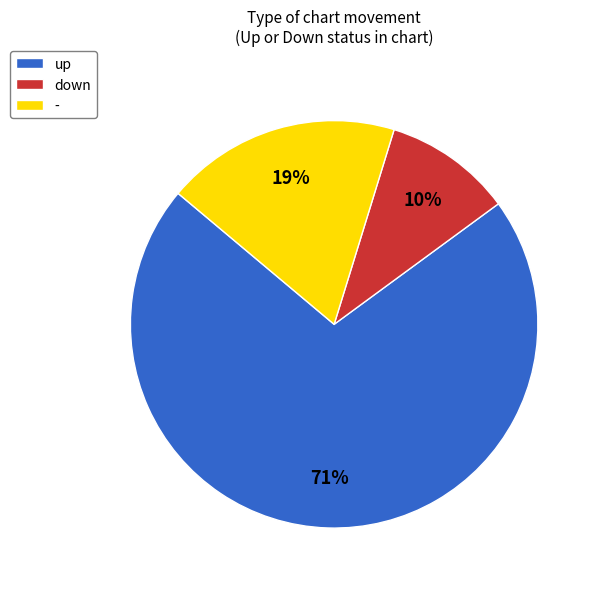

How many segments does this pie chart have?

3